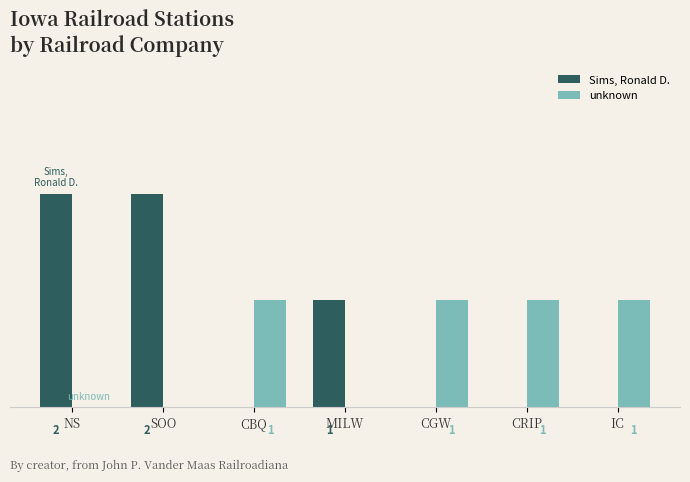

Which series has the largest total across all categories?

Sims, Ronald D.